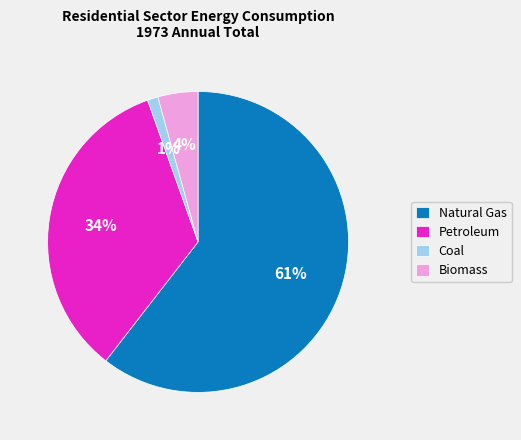

To the nearest percent, what is the average slice percentage?

25%